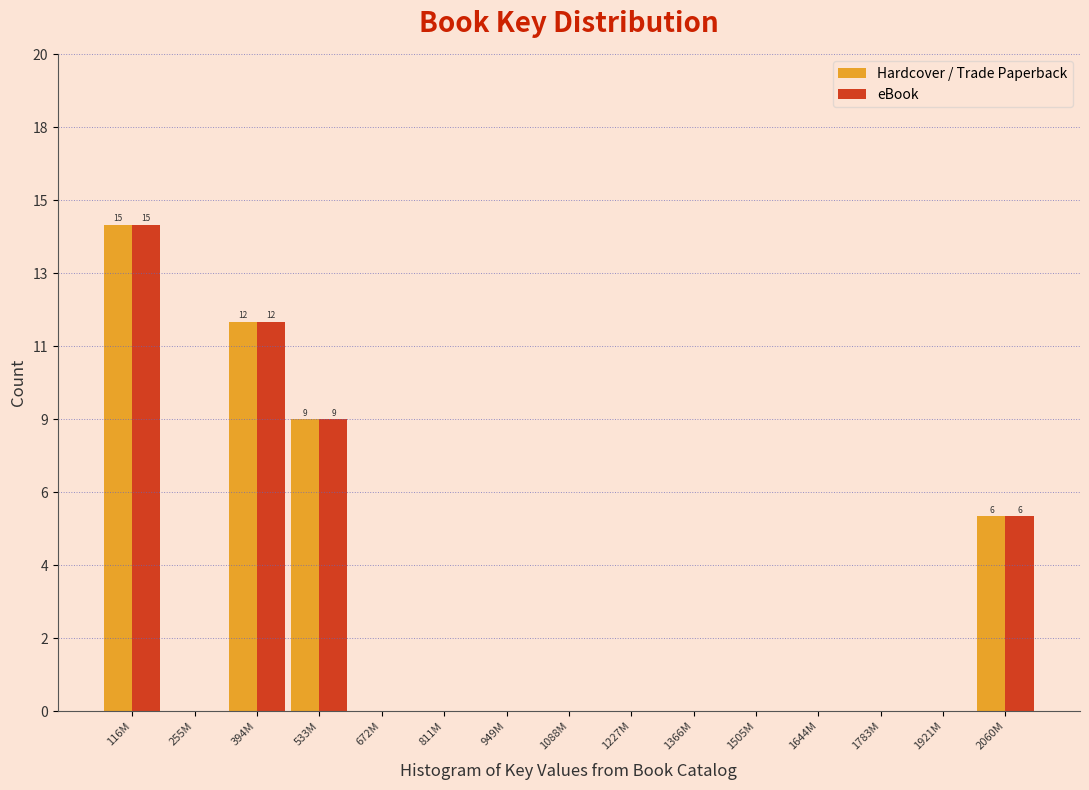

Are the bars horizontal?

No